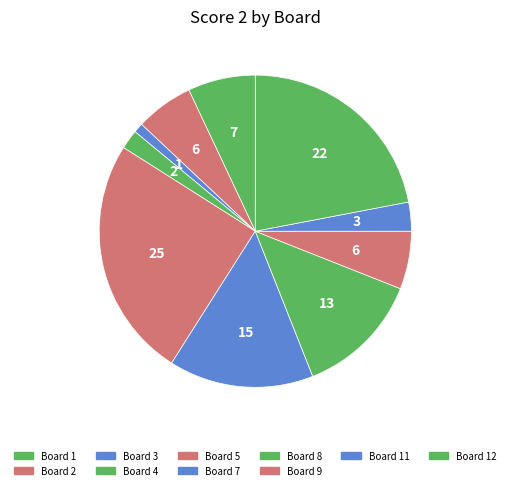

Is there a majority slice in this chart?

No